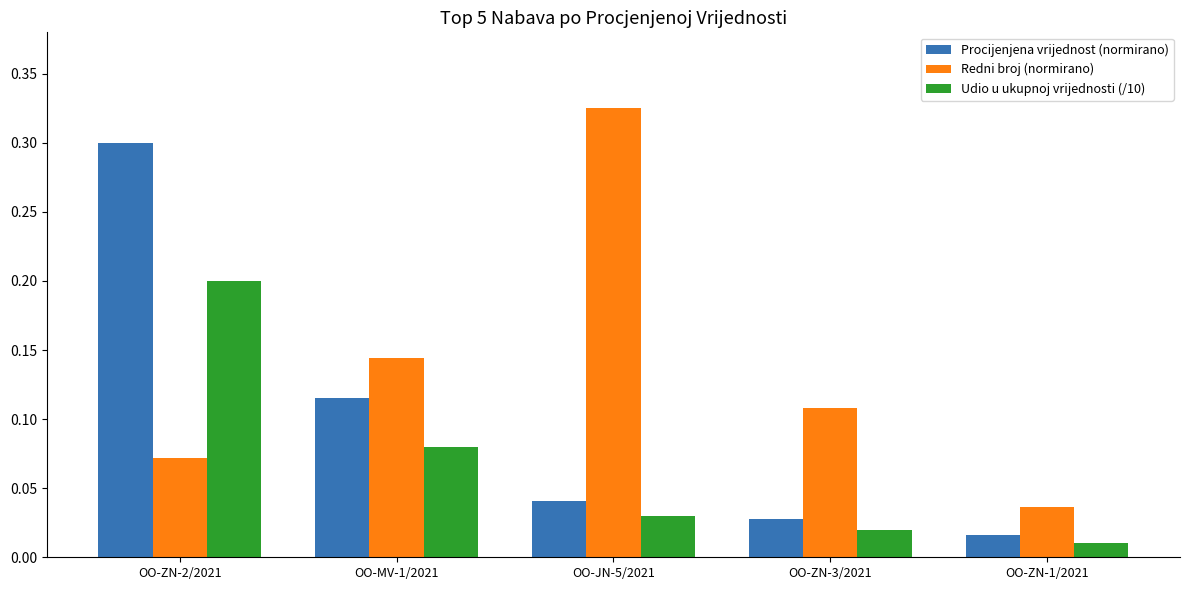

Which series has the largest total across all categories?

Redni broj (normirano)